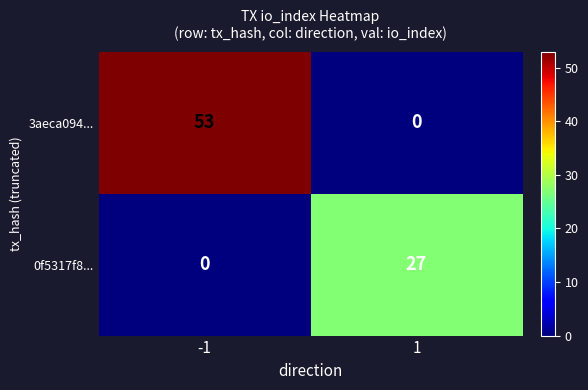

Read the 3aeca094... value at -1, to the nearest 5.

55